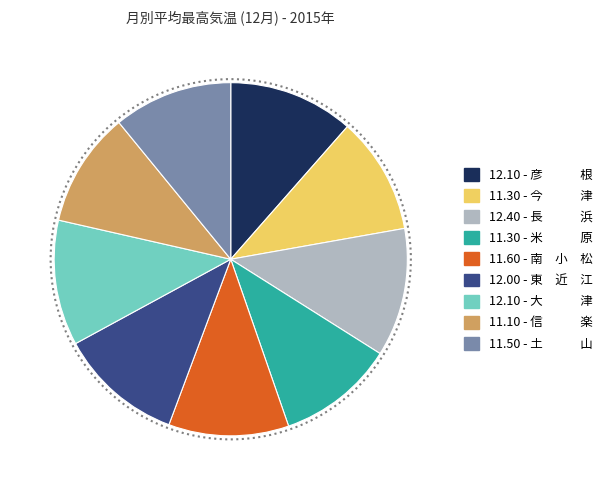

Does any single category account for the majority?

No